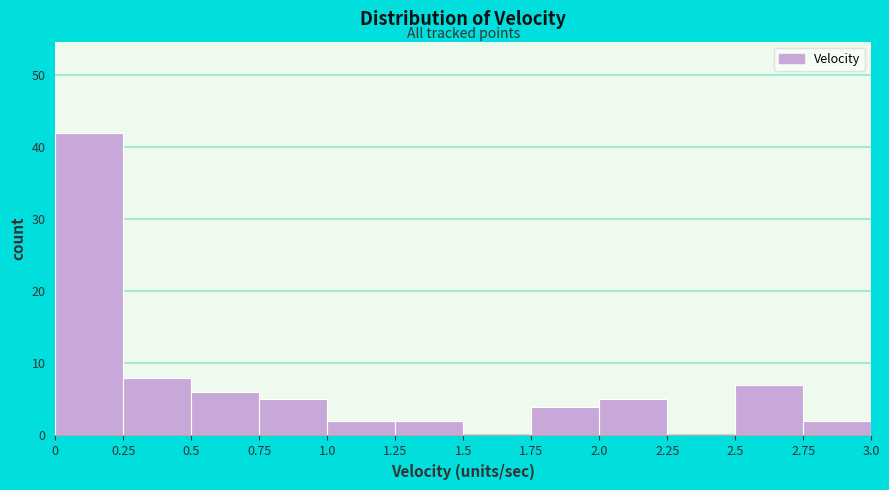

Reading left to right, transcribe this chart: for each bar, give the range it covers on the x-axis and its height. The values are not printed on the chart, so give them approximately, as read against the axis.

0 to 0.25: 42
0.25 to 0.5: 8
0.5 to 0.75: 6
0.75 to 1.0: 5
1.0 to 1.25: 2
1.25 to 1.5: 2
1.5 to 1.75: 0
1.75 to 2.0: 4
2.0 to 2.25: 5
2.25 to 2.5: 0
2.5 to 2.75: 7
2.75 to 3.0: 2